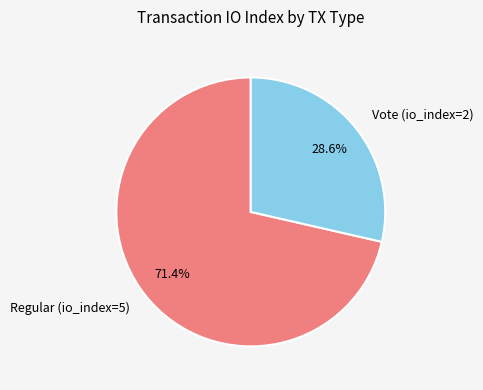

What is the ratio of the value at Regular (io_index=5) to the value at Vote (io_index=2)?

2.5